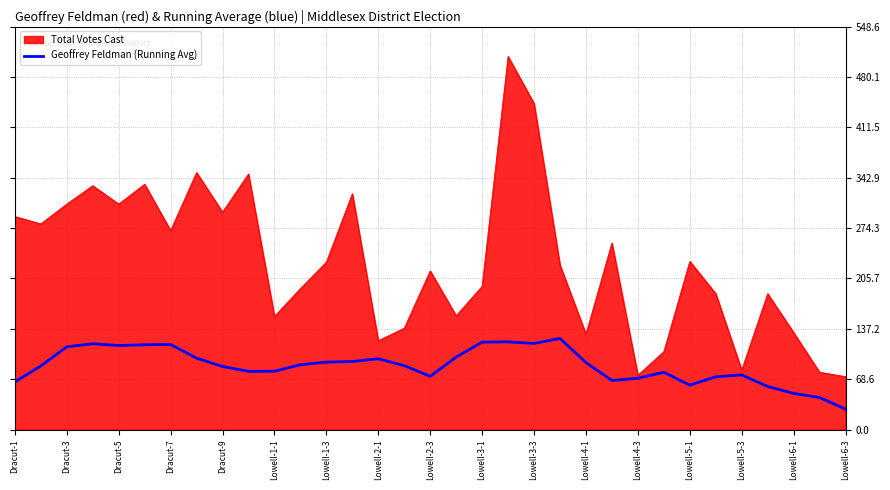

Which series has the largest range (max minus min)?

Total Votes Cast